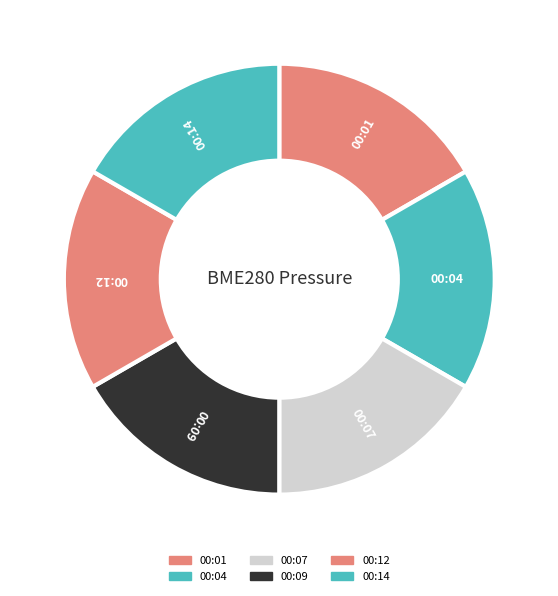

Is there a majority slice in this chart?

No